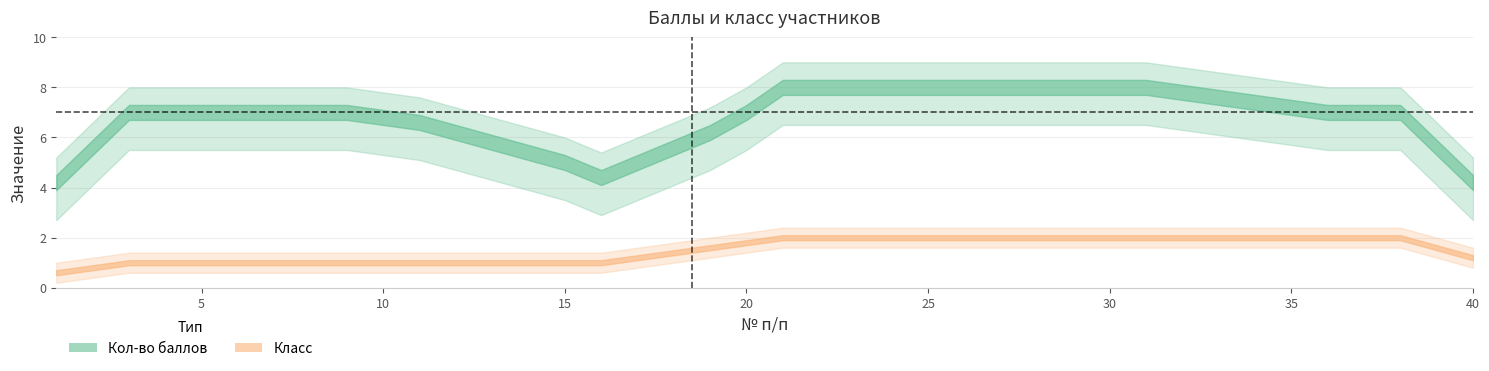

What value does the Класс series have at 20?

2